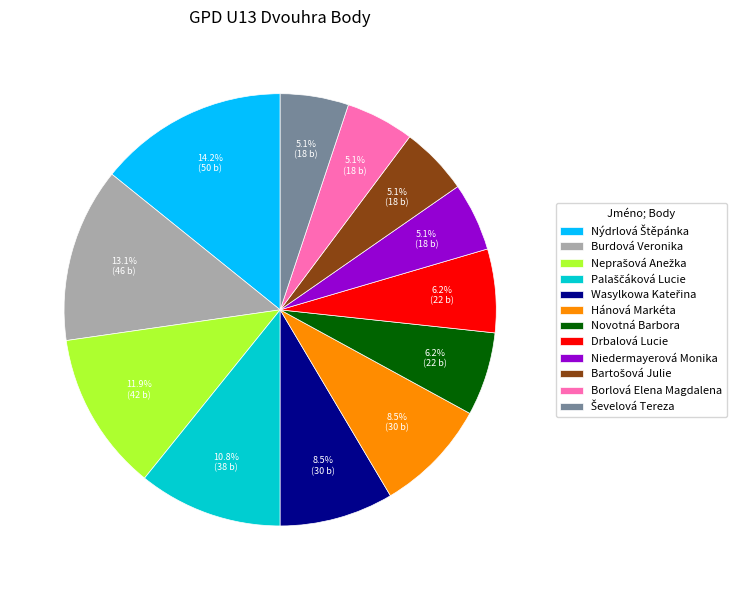

Which has a higher value, Drbalová Lucie or Borlová Elena Magdalena?

Drbalová Lucie